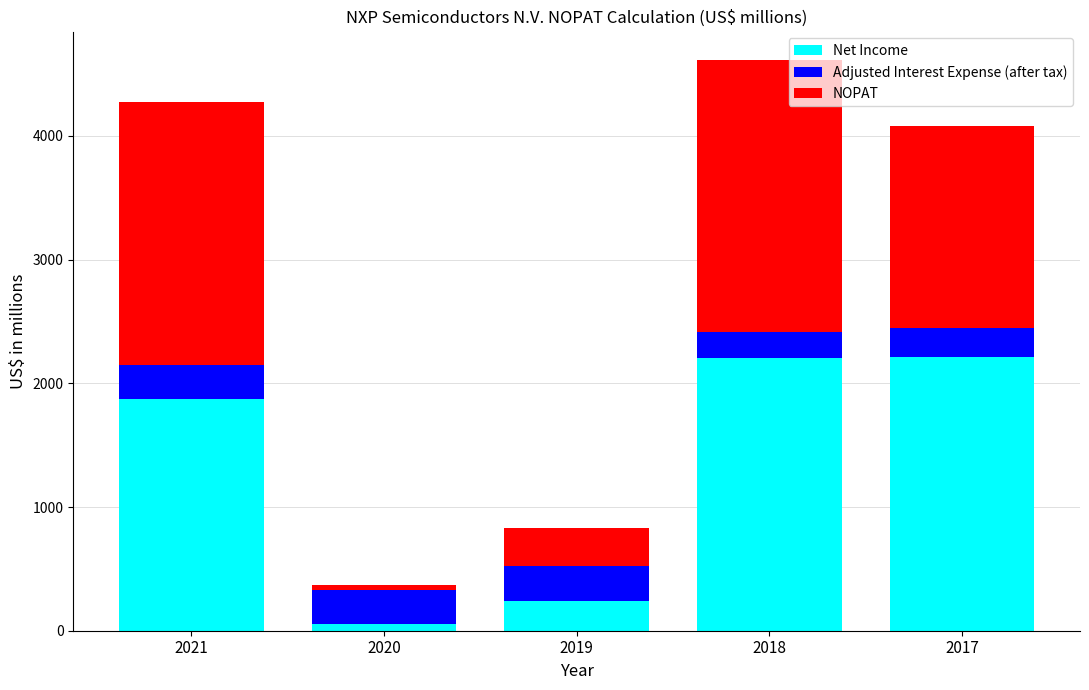

What is the highest value of the Net Income series?

2215